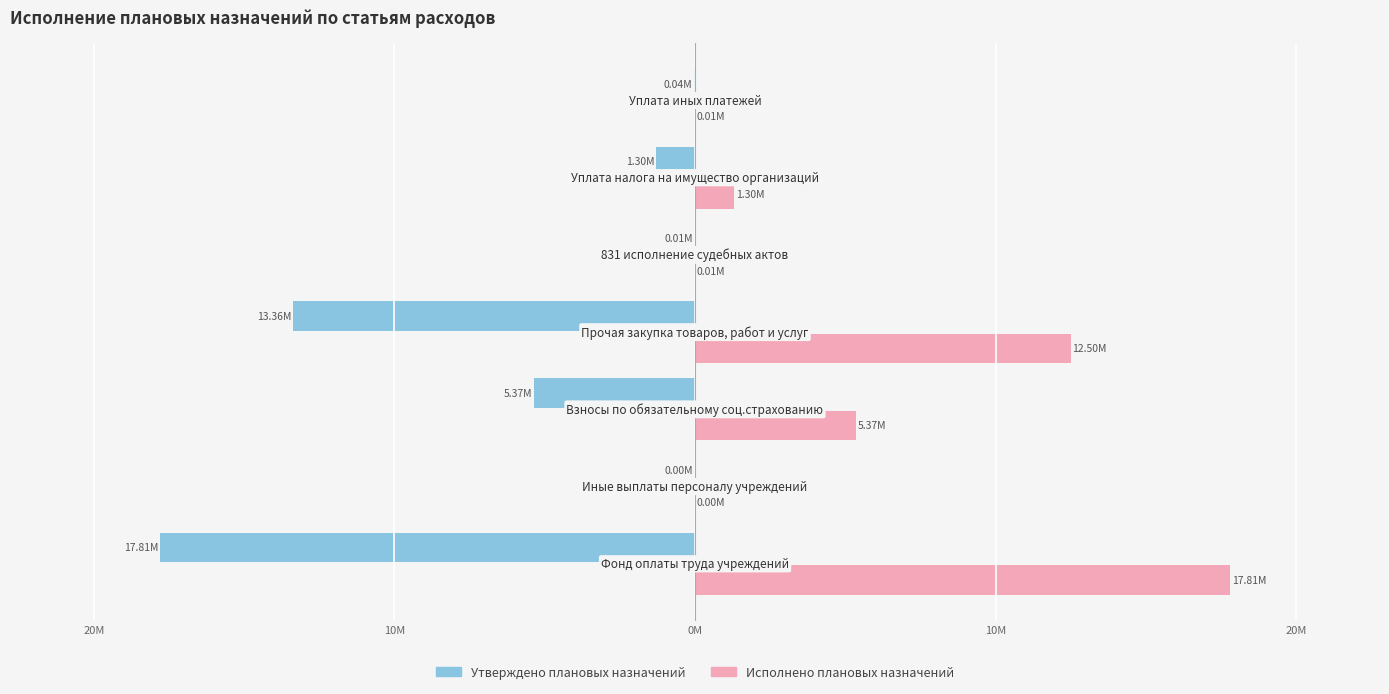

What are all the series names shown in the legend?

Утверждено плановых назначений, Исполнено плановых назначений